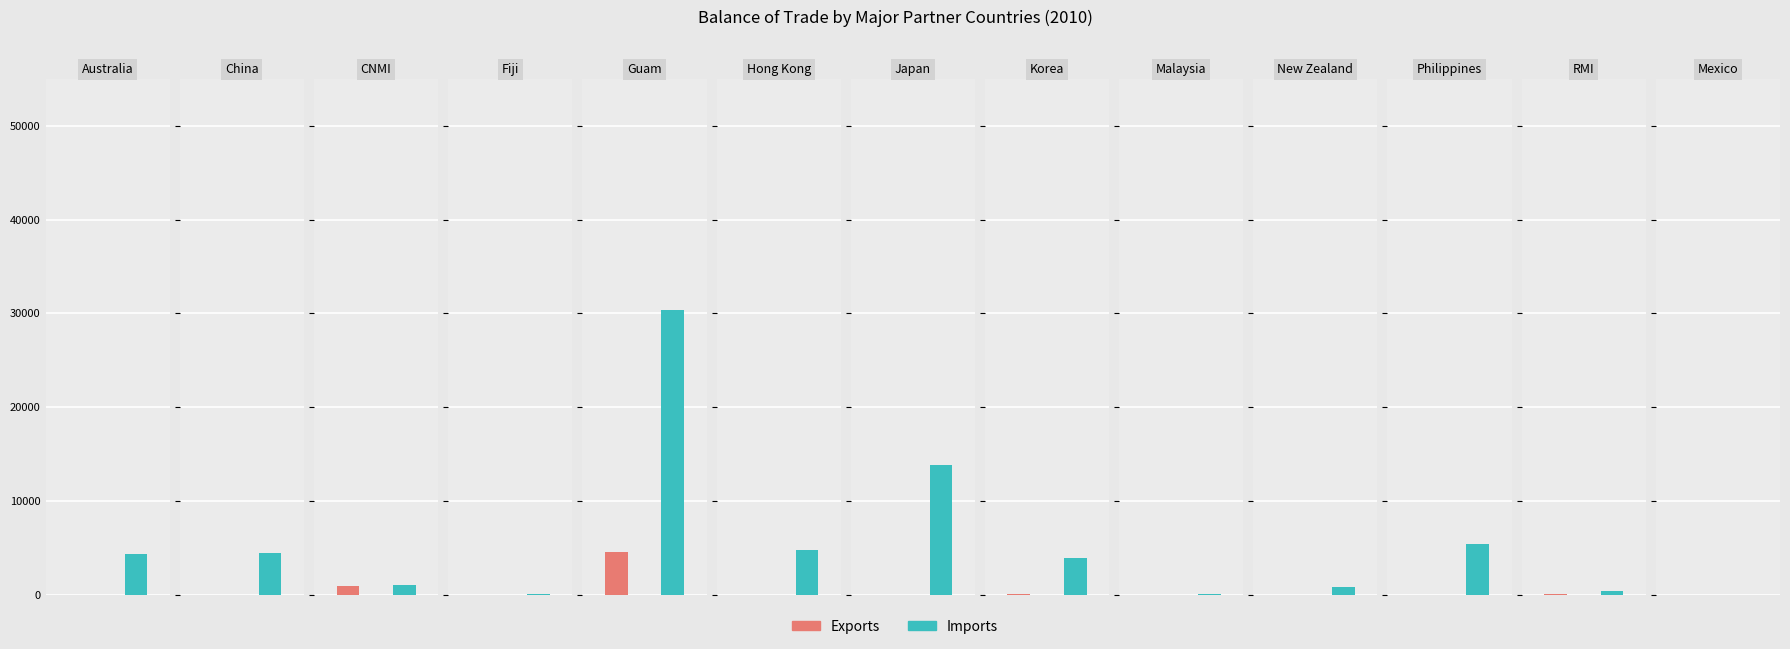

Does the chart contain stacked bars?

No